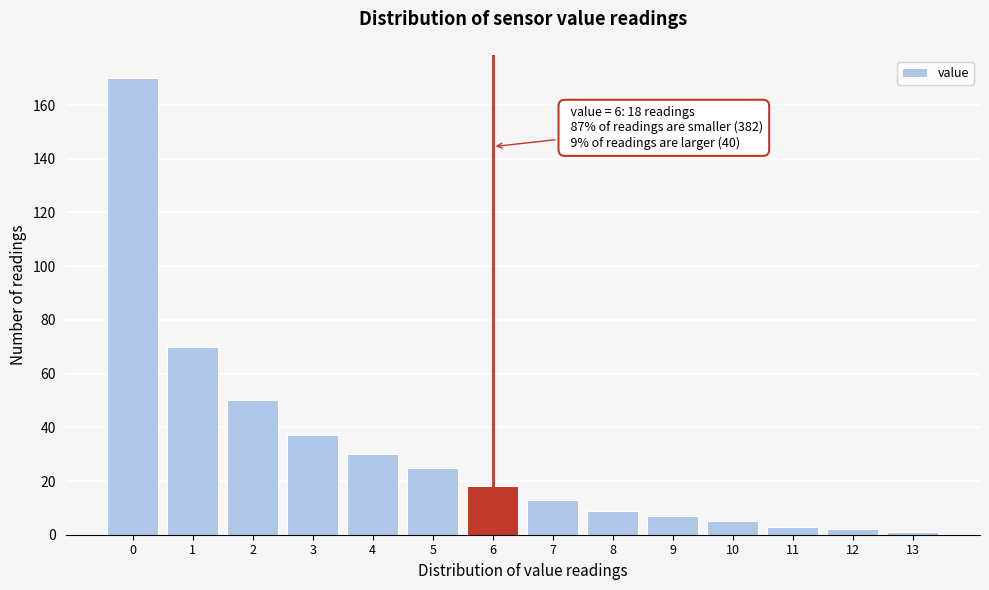

Over which range of the x-axis is the bar tallest?

-0.5 to 0.5